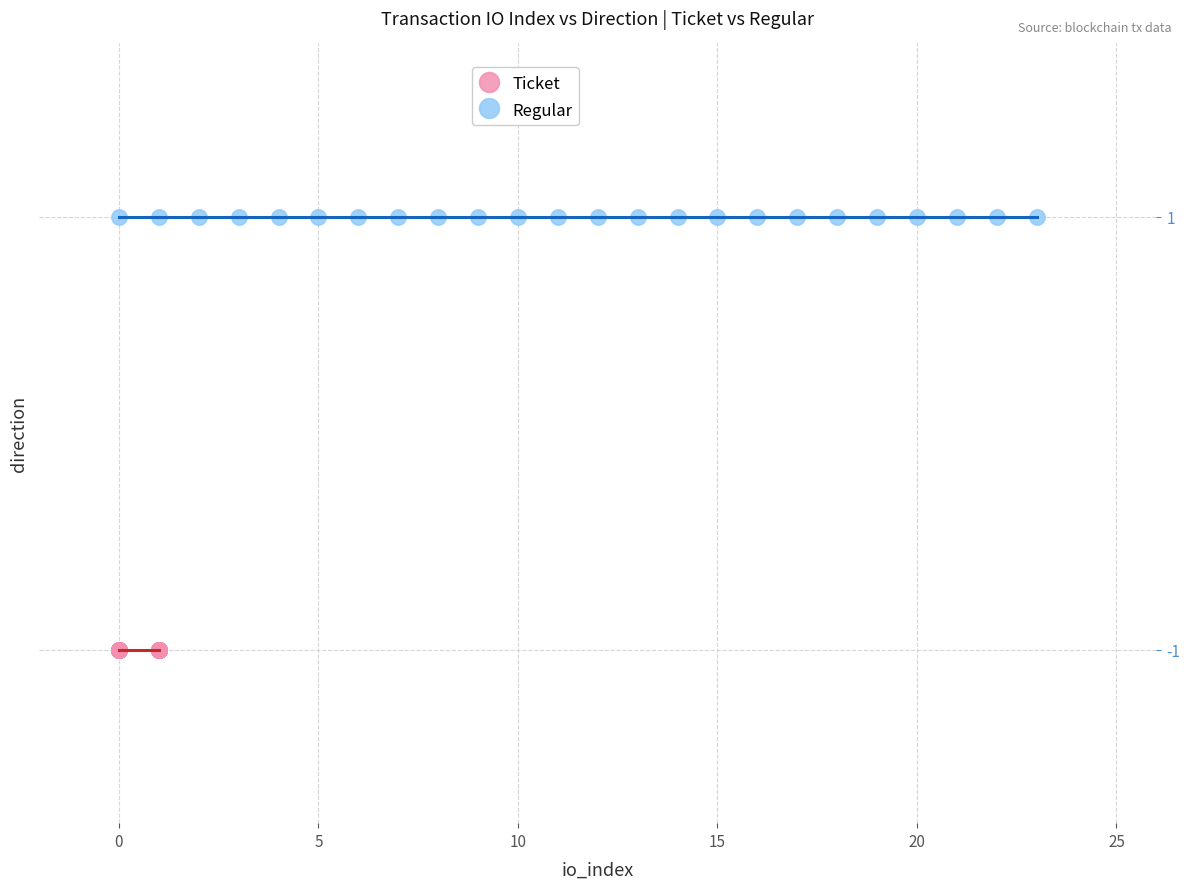

Which series contains the lowest Y value?

Ticket